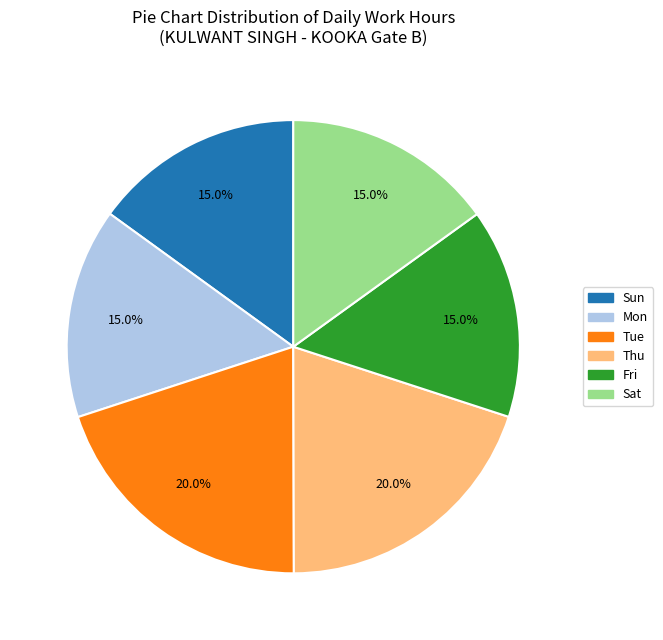

Is there any slice that represents more than half of the pie?

No